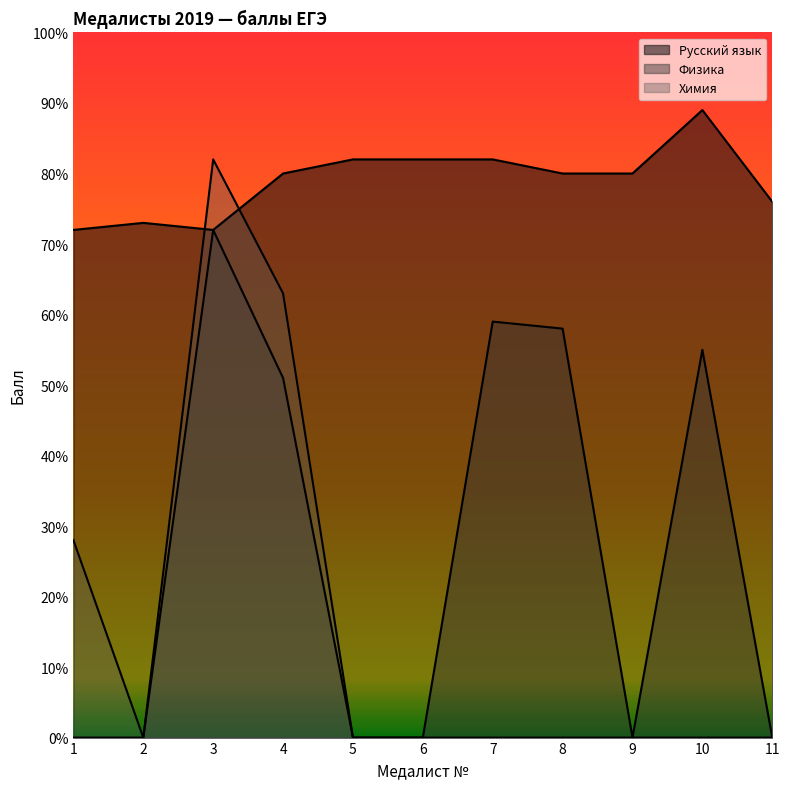

What is the approximate value of Русский язык at 3?

72